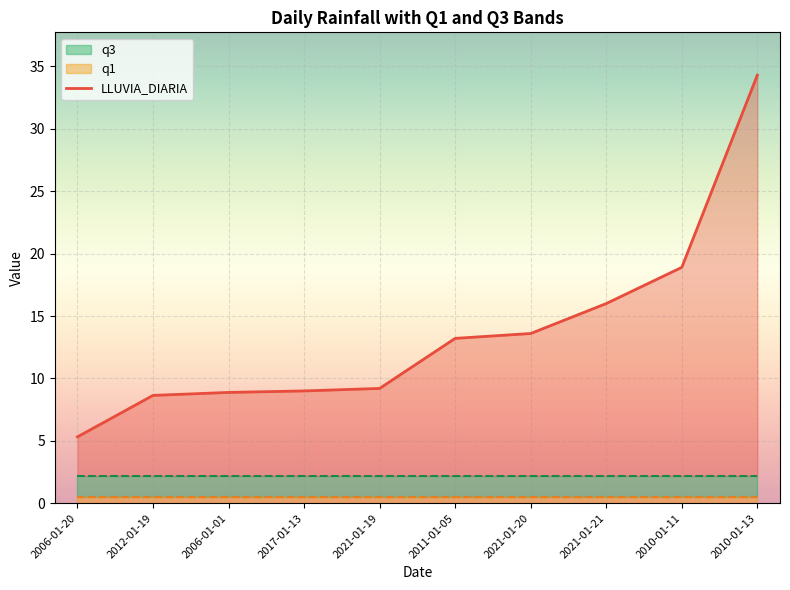

Reading left to right, extract all data points from this chart.

2006-01-20=5.3	2012-01-19=8.6	2006-01-01=8.9	2017-01-13=9.0	2021-01-19=9.2	2011-01-05=13.2	2021-01-20=13.6	2021-01-21=16.0	2010-01-11=18.9	2010-01-13=34.3